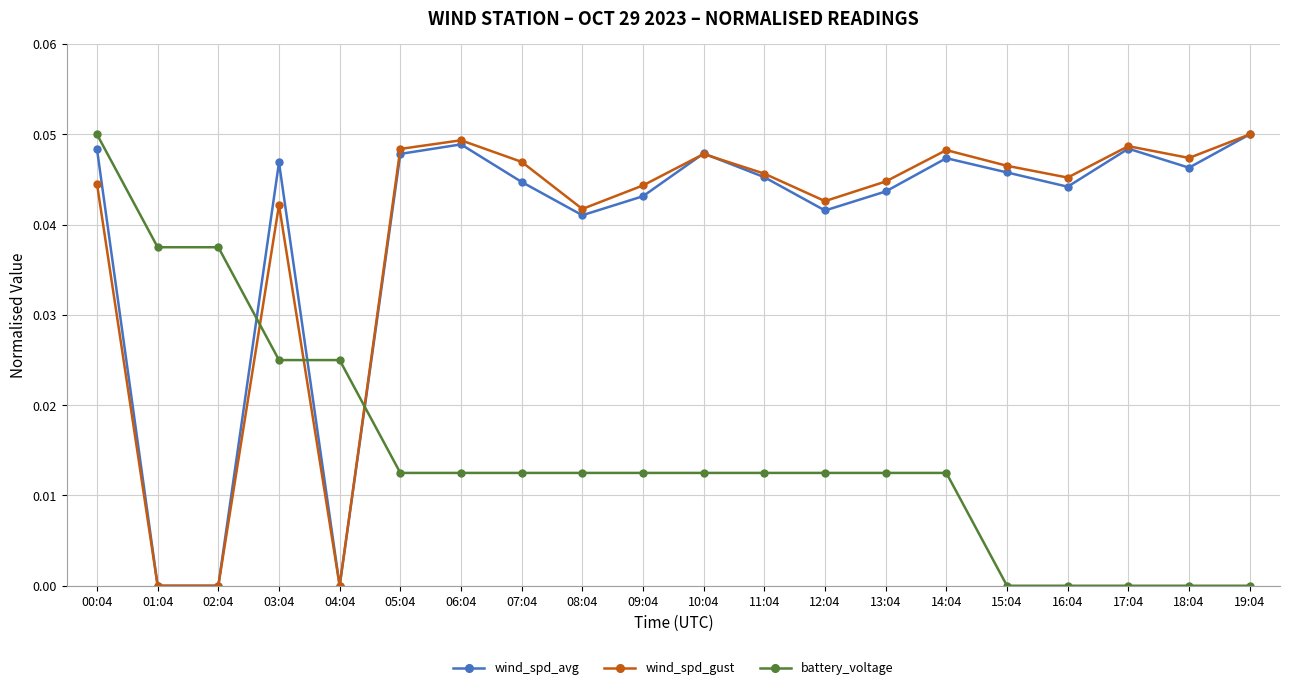

What is the label of the 19th point from the left?

18:04